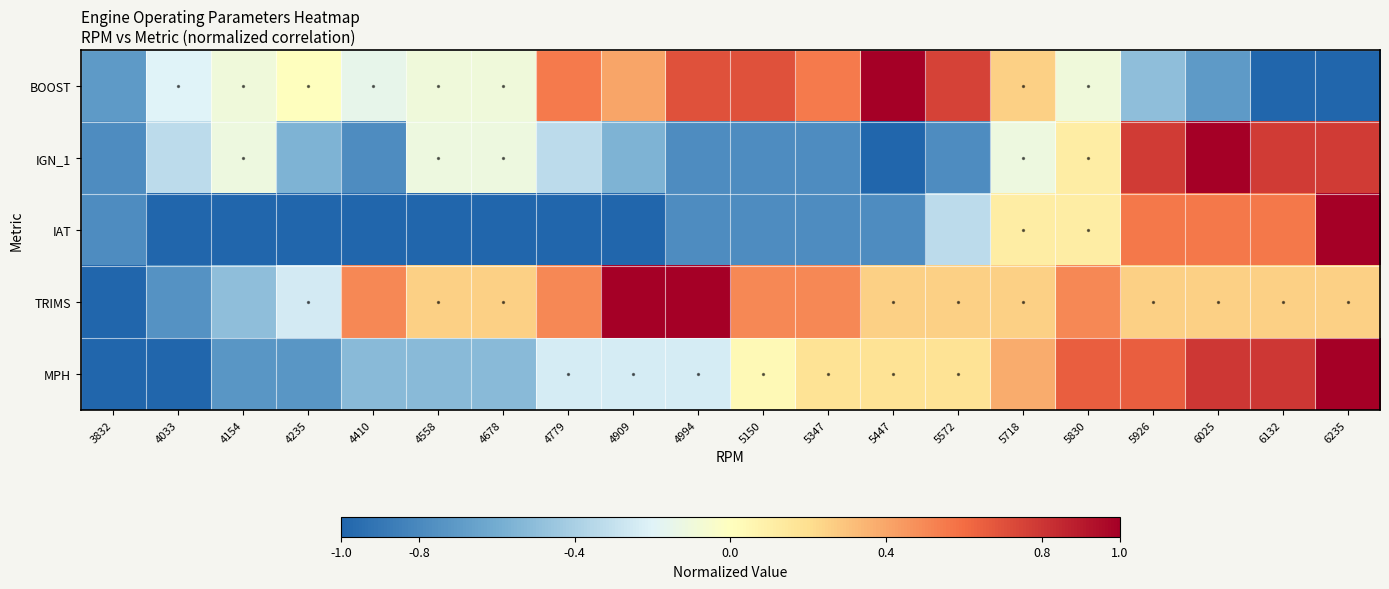

Which series has the largest total across all categories?

TRIMS